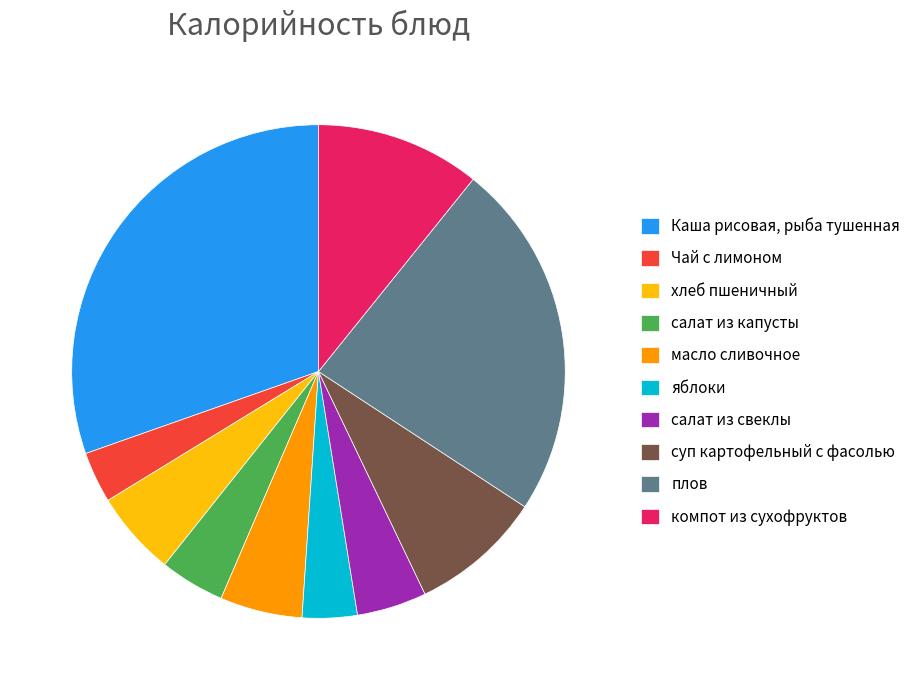

Which category has the biggest portion of the pie?

Каша рисовая, рыба тушенная